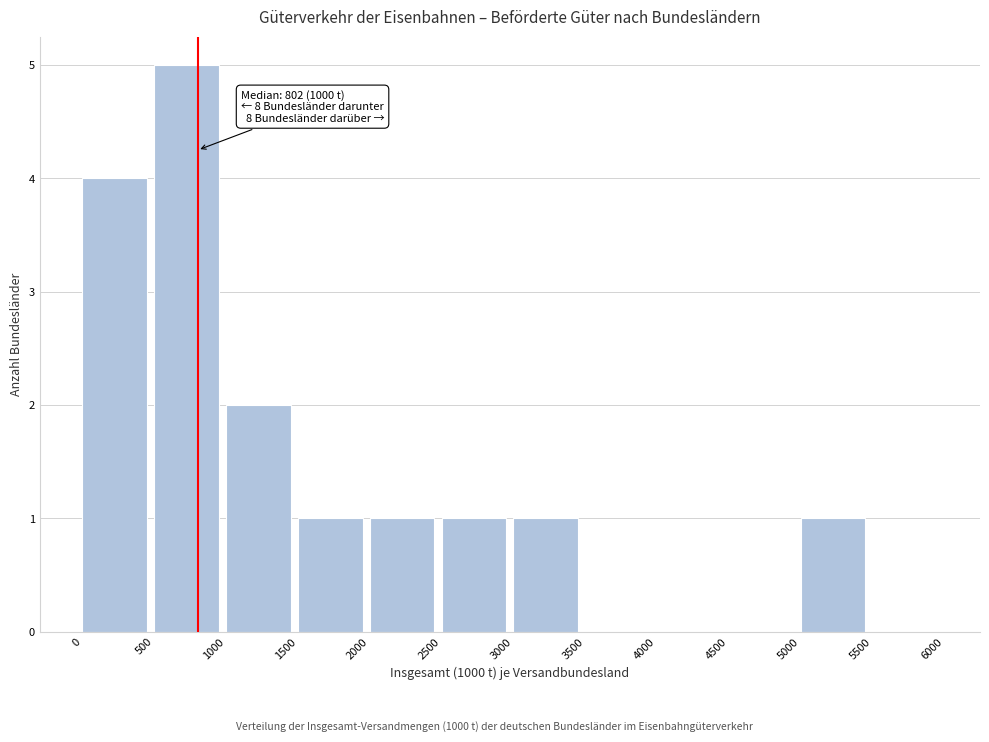

Which range on the x-axis has the tallest bar?

500 to 1000